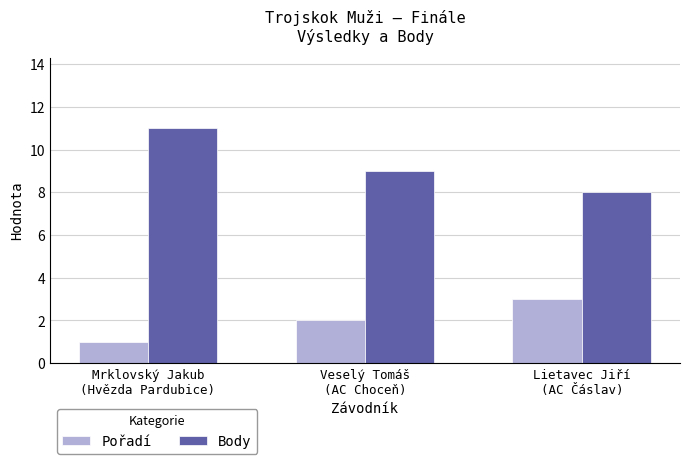

How many groups of bars are there?

3